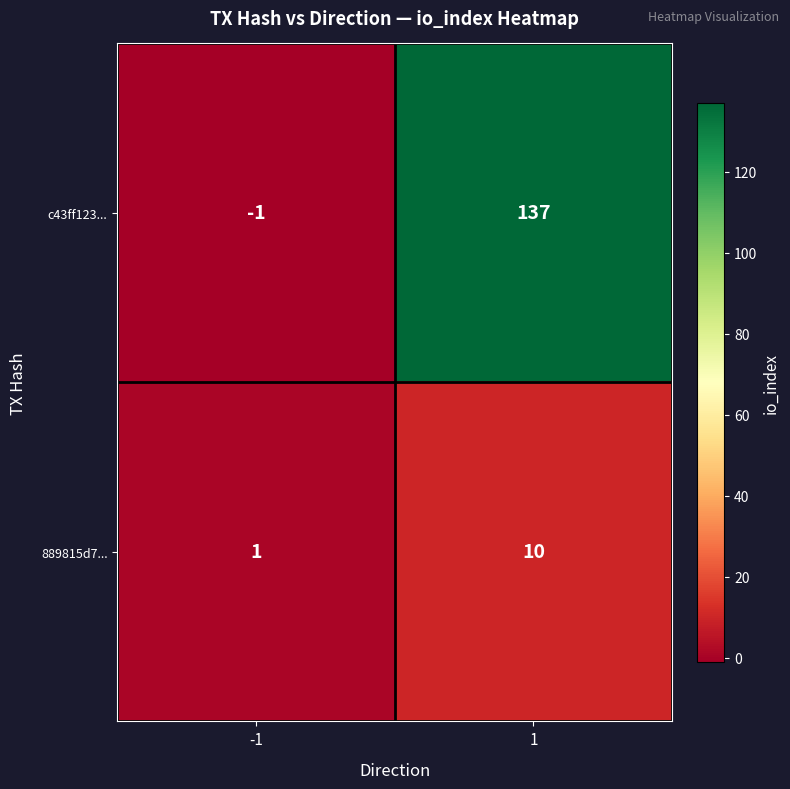

What is the difference between the maximum and minimum values in the 889815d7... series?

9